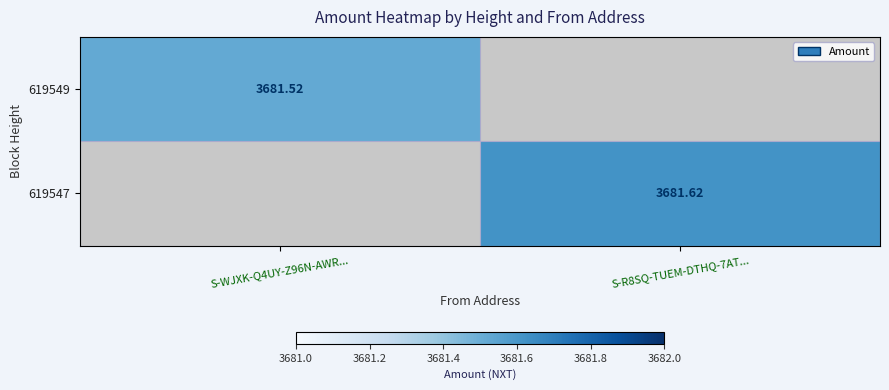

Is the value of 619549 at S-WJXK-Q4UY-Z96N-AWR... greater than the value of 619547 at S-R8SQ-TUEM-DTHQ-7AT...?

No